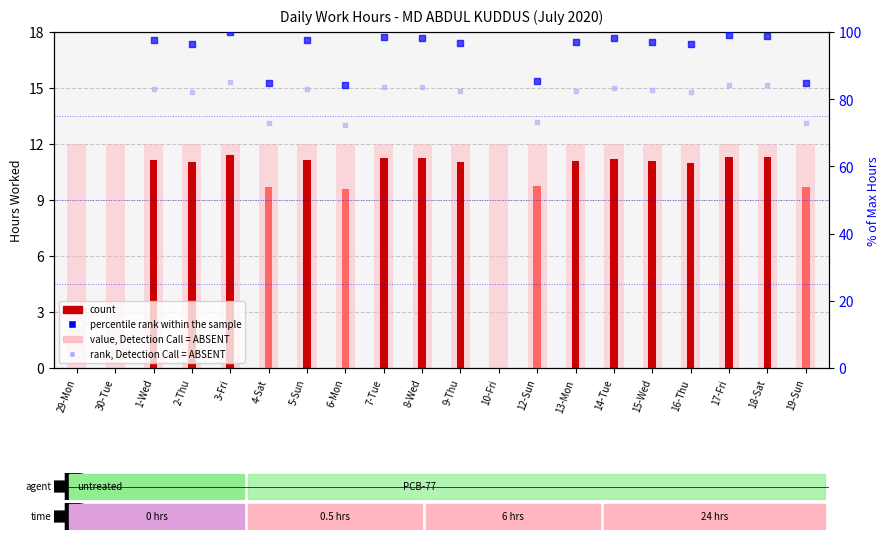

What are all the series names shown in the legend?

value, Detection Call = ABSENT, count, percentile rank within the sample, rank, Detection Call = ABSENT